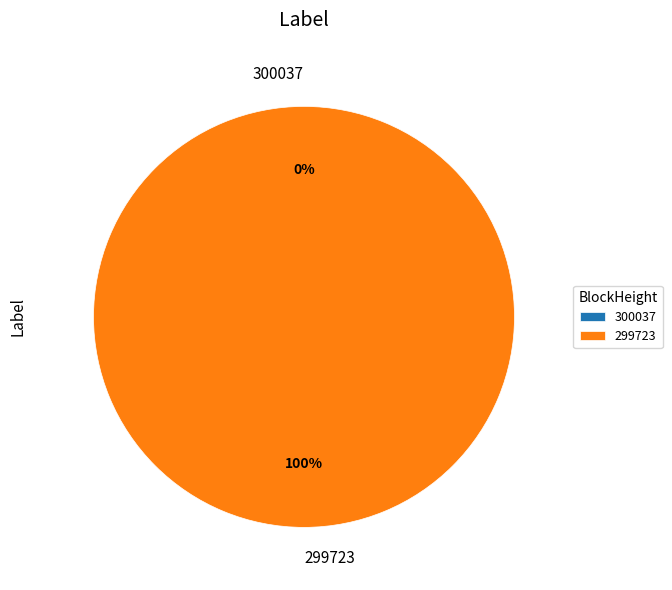

How many slices are in this pie chart?

2